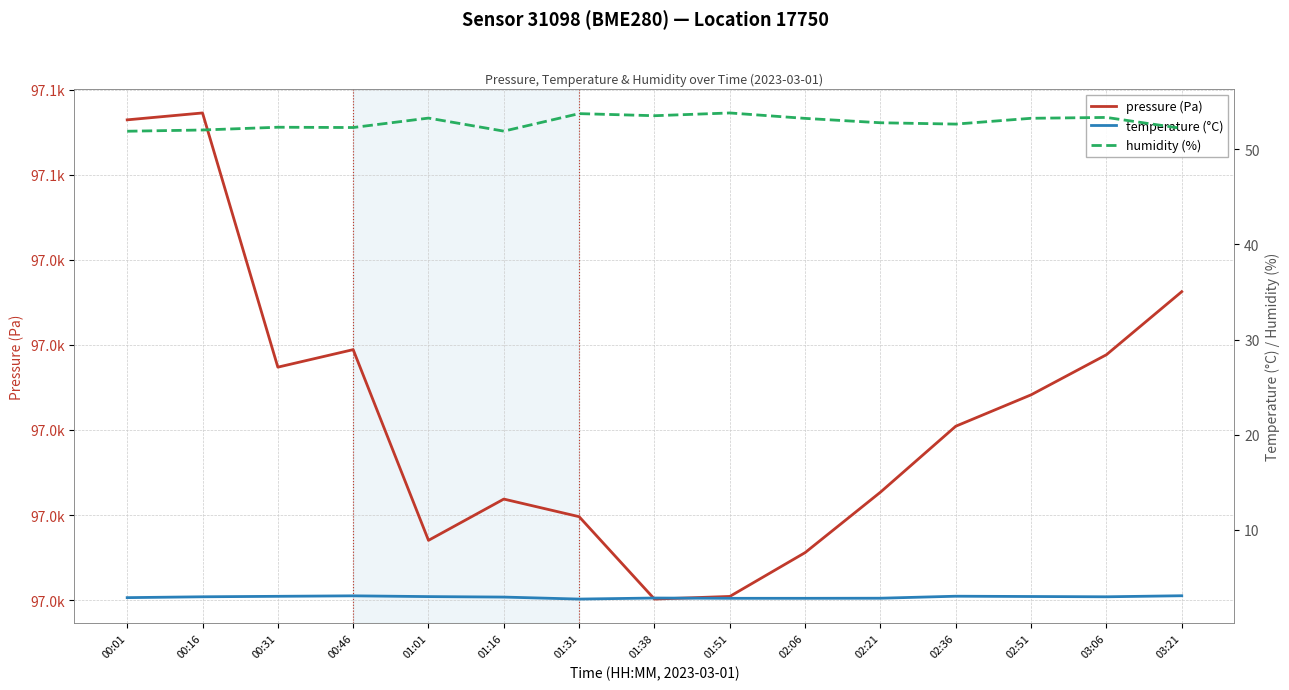

What is the greatest value displayed?

97067.2